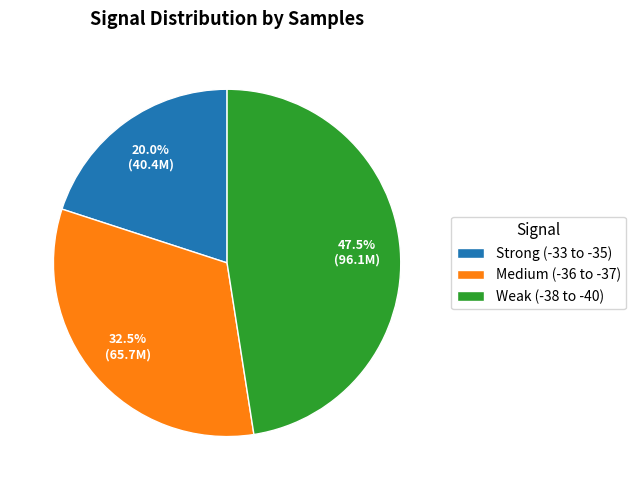

Which category has the biggest portion of the pie?

Weak (-38 to -40)